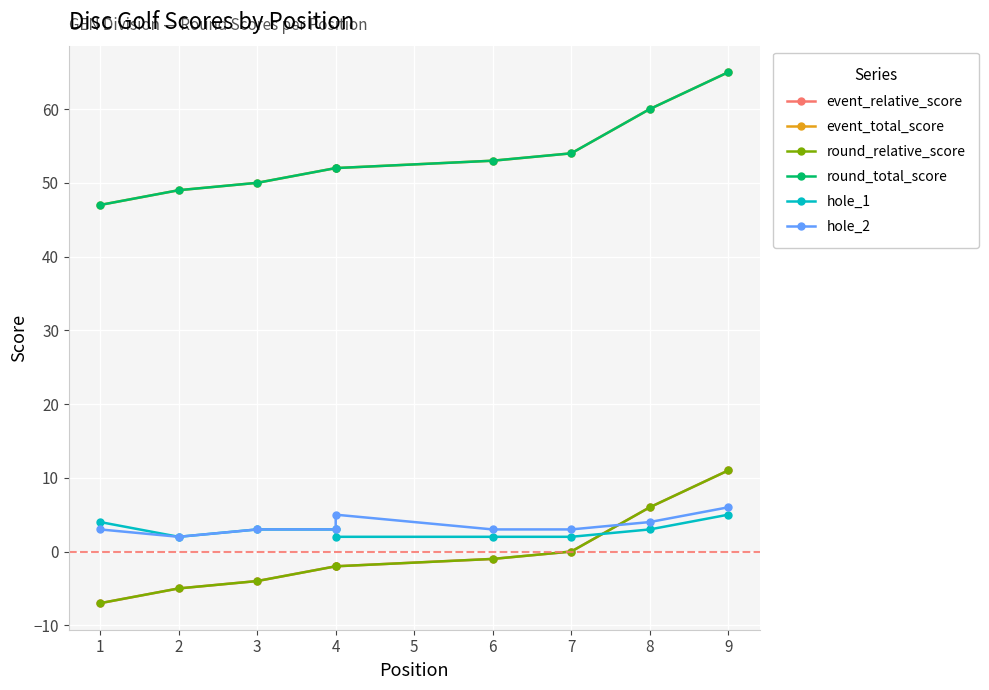

What is the average value of the round_total_score series?

54